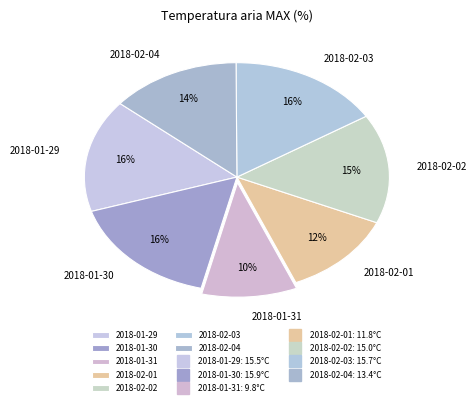

Do 2018-01-30 and 2018-02-01 together represent more than half of the pie?

No